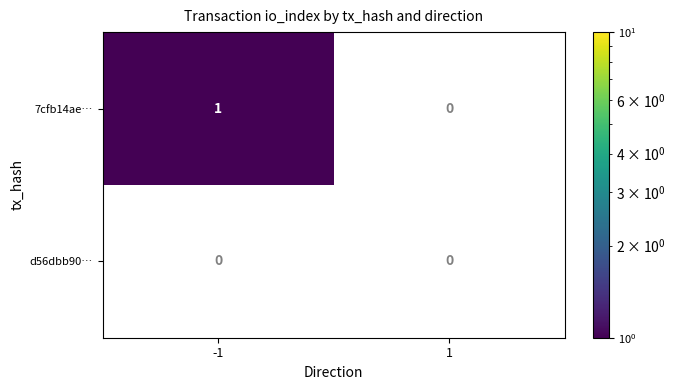

What is the total value across all series at -1?

1